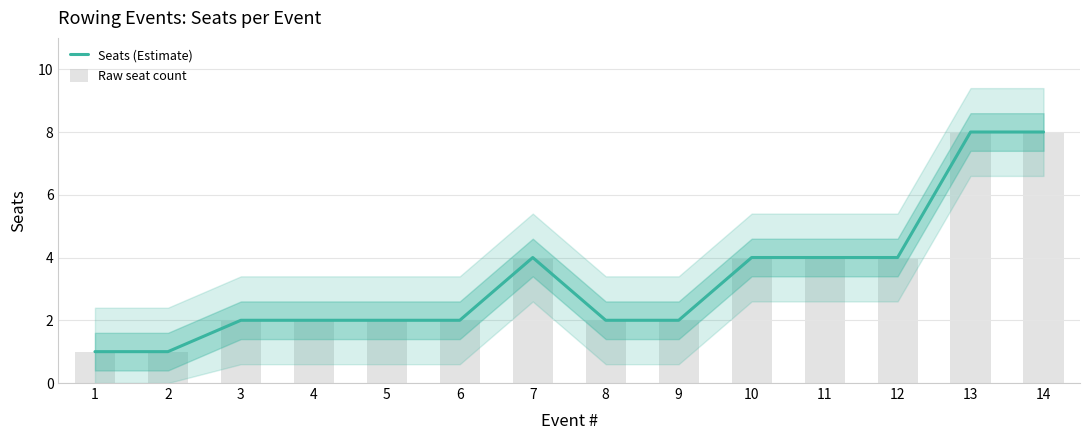

Count the number of data series in this chart.

2